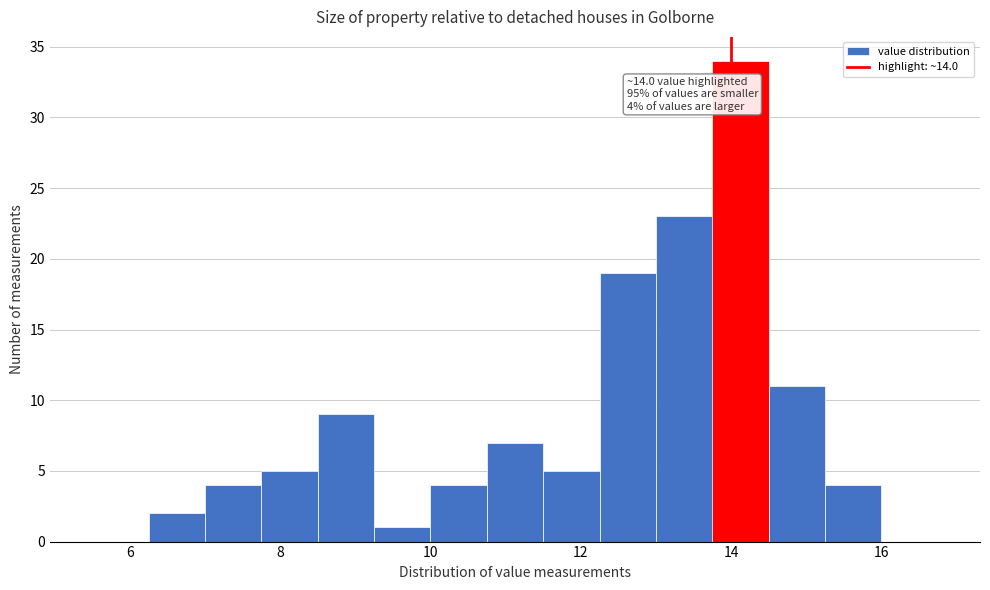

Around what value on the x-axis is the tallest bar? Give the approximate position of its centre, as read against the axis.

14.2